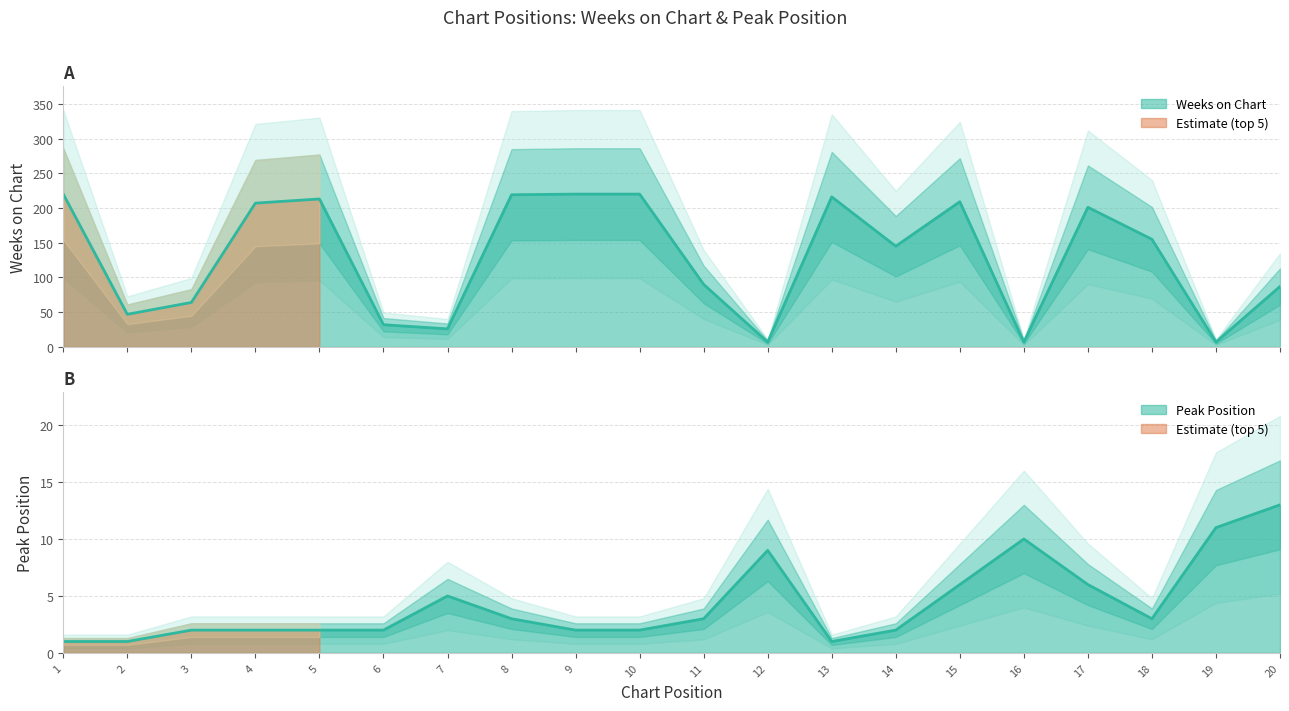

Which series has the widest spread of values?

Weeks on Chart